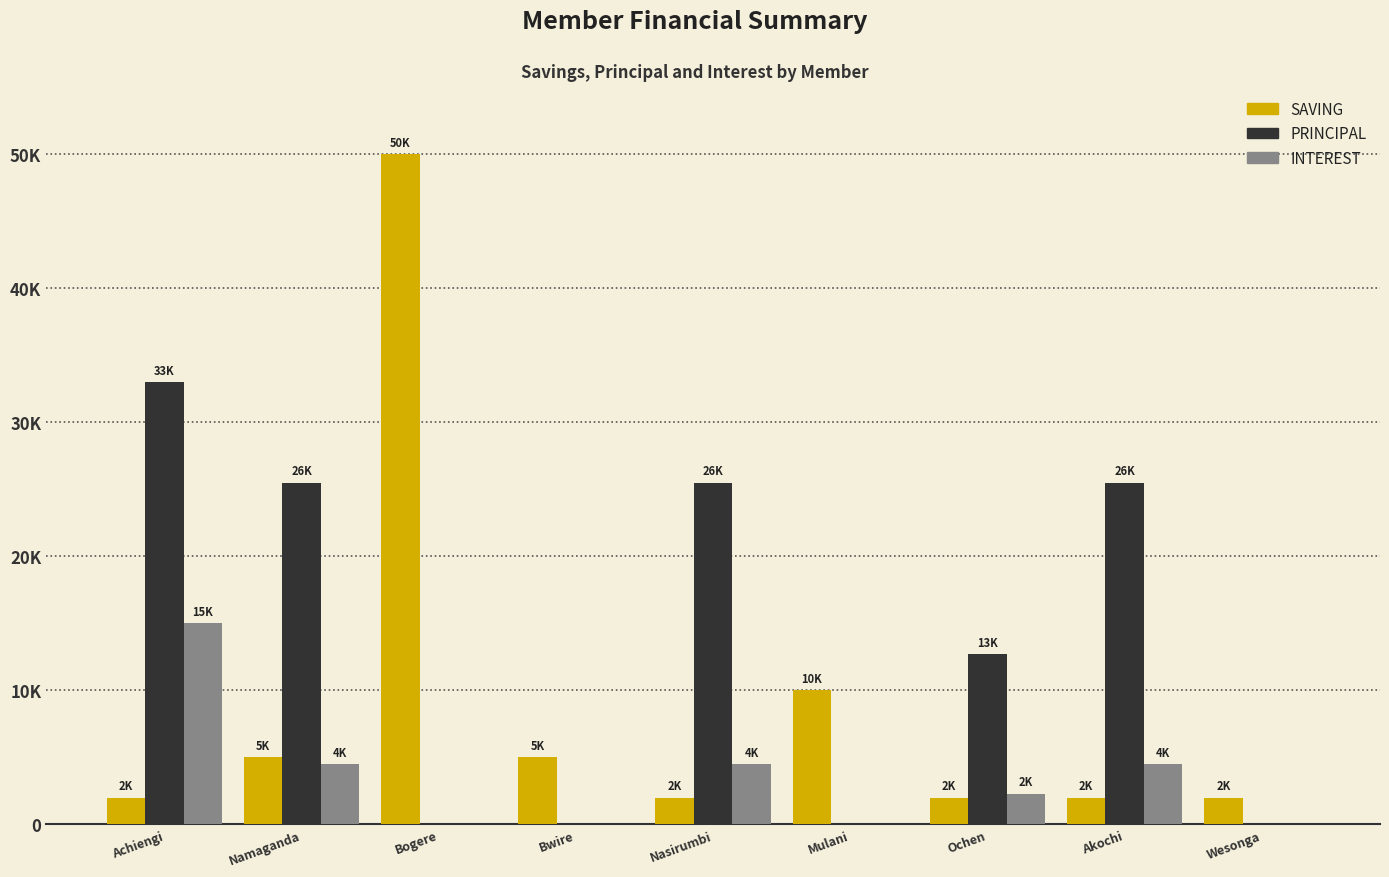

Are the bars horizontal?

No